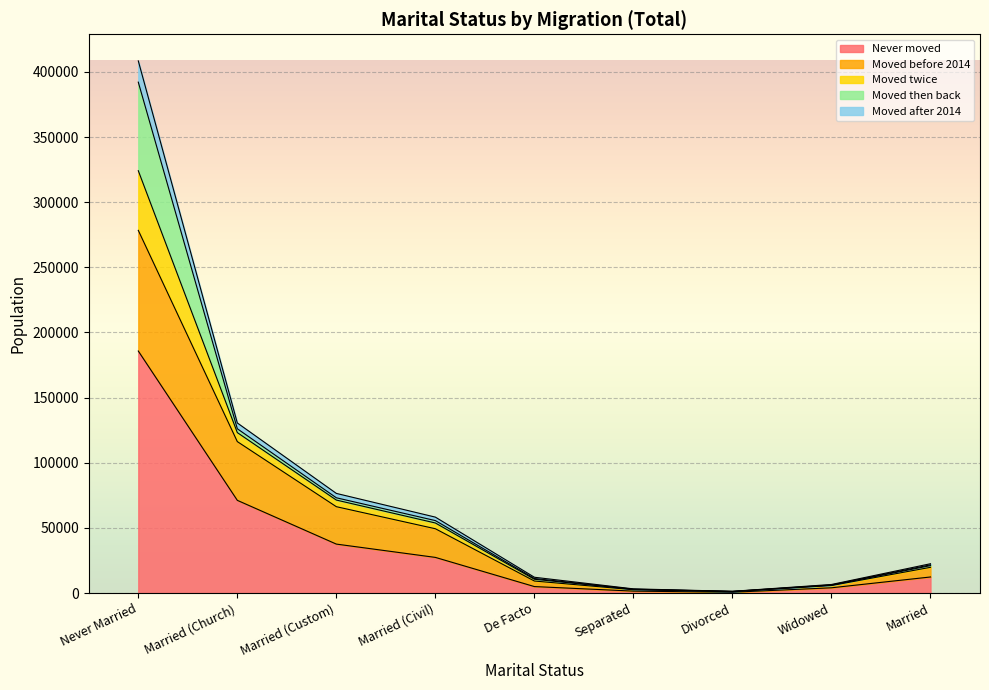

How many data points in Moved before 2014 are above 19786?

4